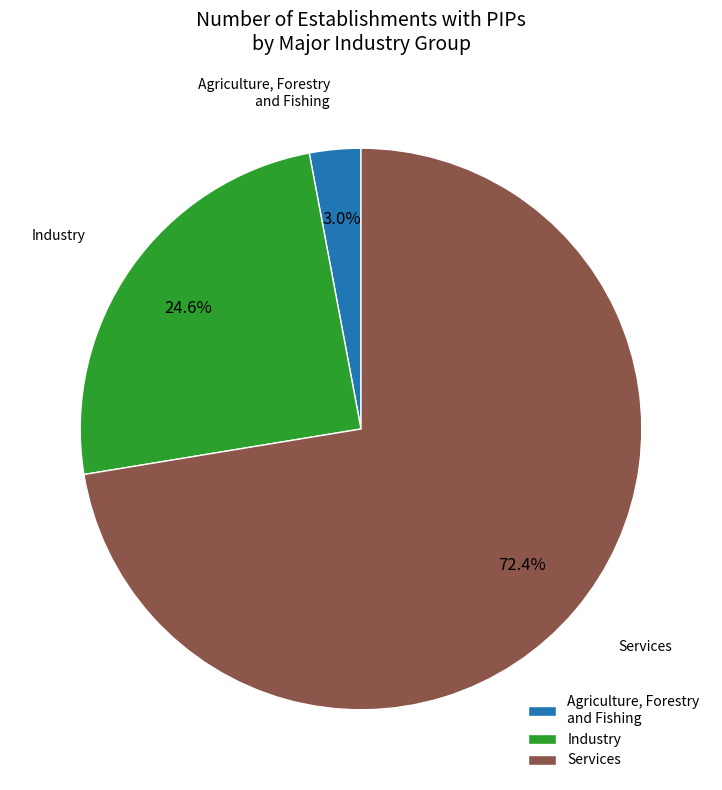

Which has a higher value, Industry or Services?

Services